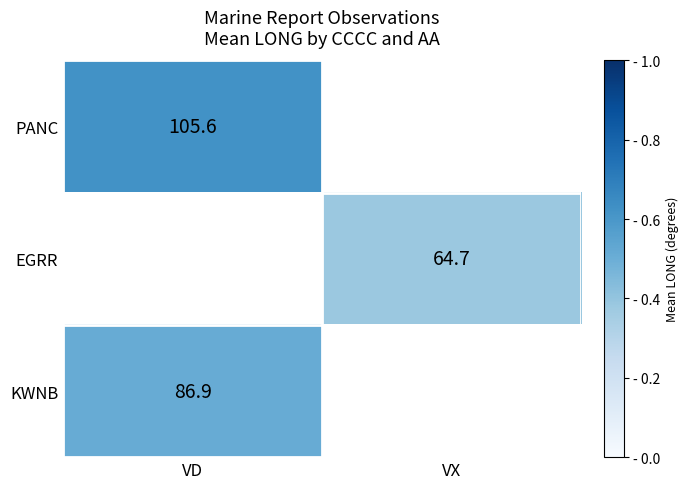

The PANC series shows 71.0 at VD. True or false?

False